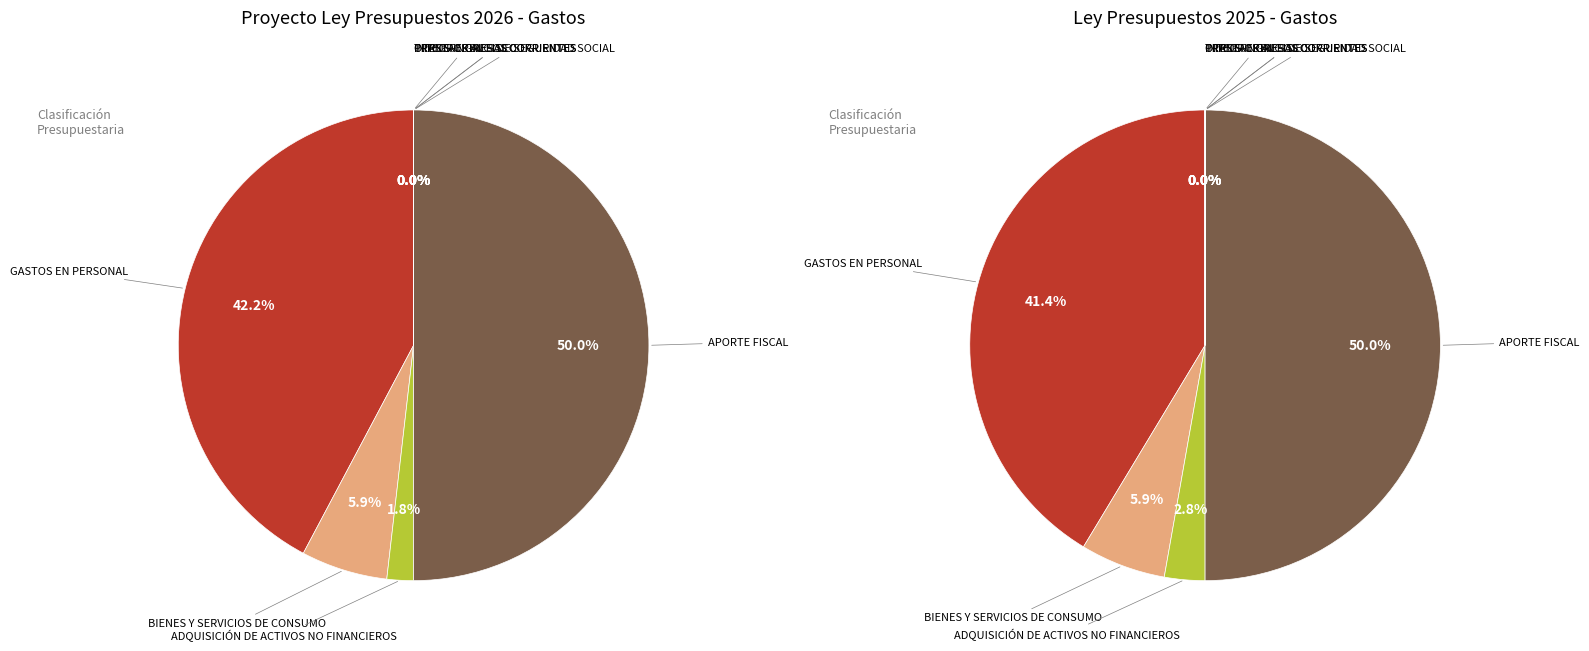

To the nearest percent, what is the combined percentage of OTROS INGRESOS CORRIENTES and GASTOS EN PERSONAL?

42%